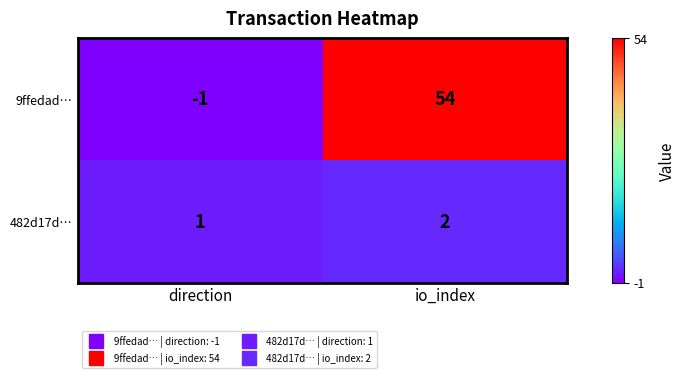

Reading left to right, transcribe all the data shown in this chart.

9ffedad…: -1	54
482d17d…: 1	2